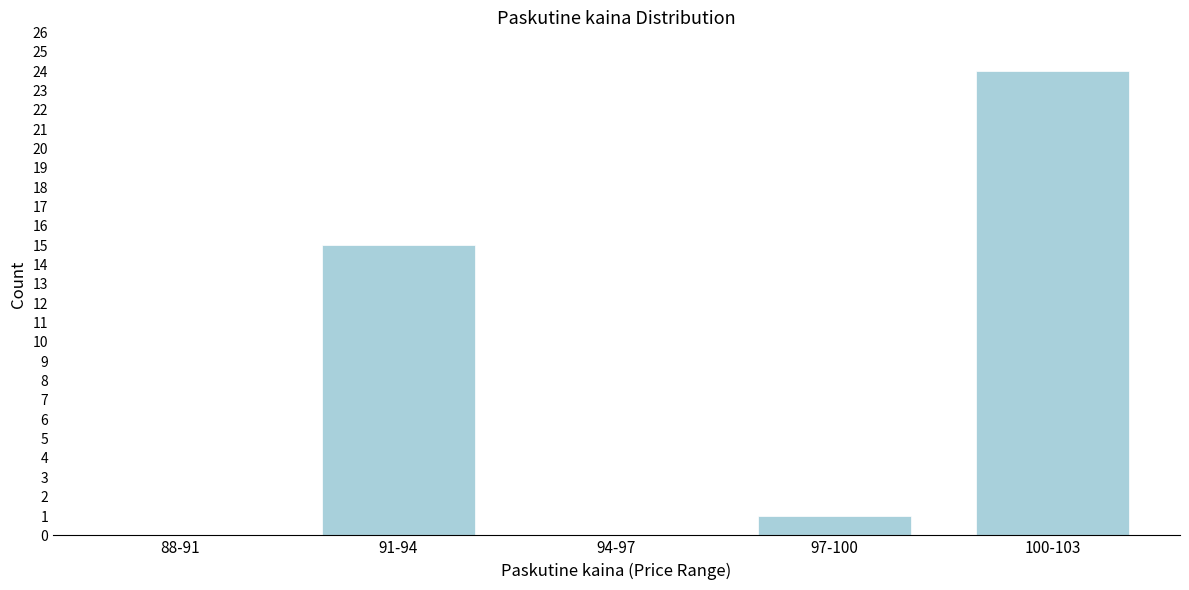

Reading right to left, list all the values displayed in this chart.

100-103=24	97-100=1	94-97=0	91-94=15	88-91=0